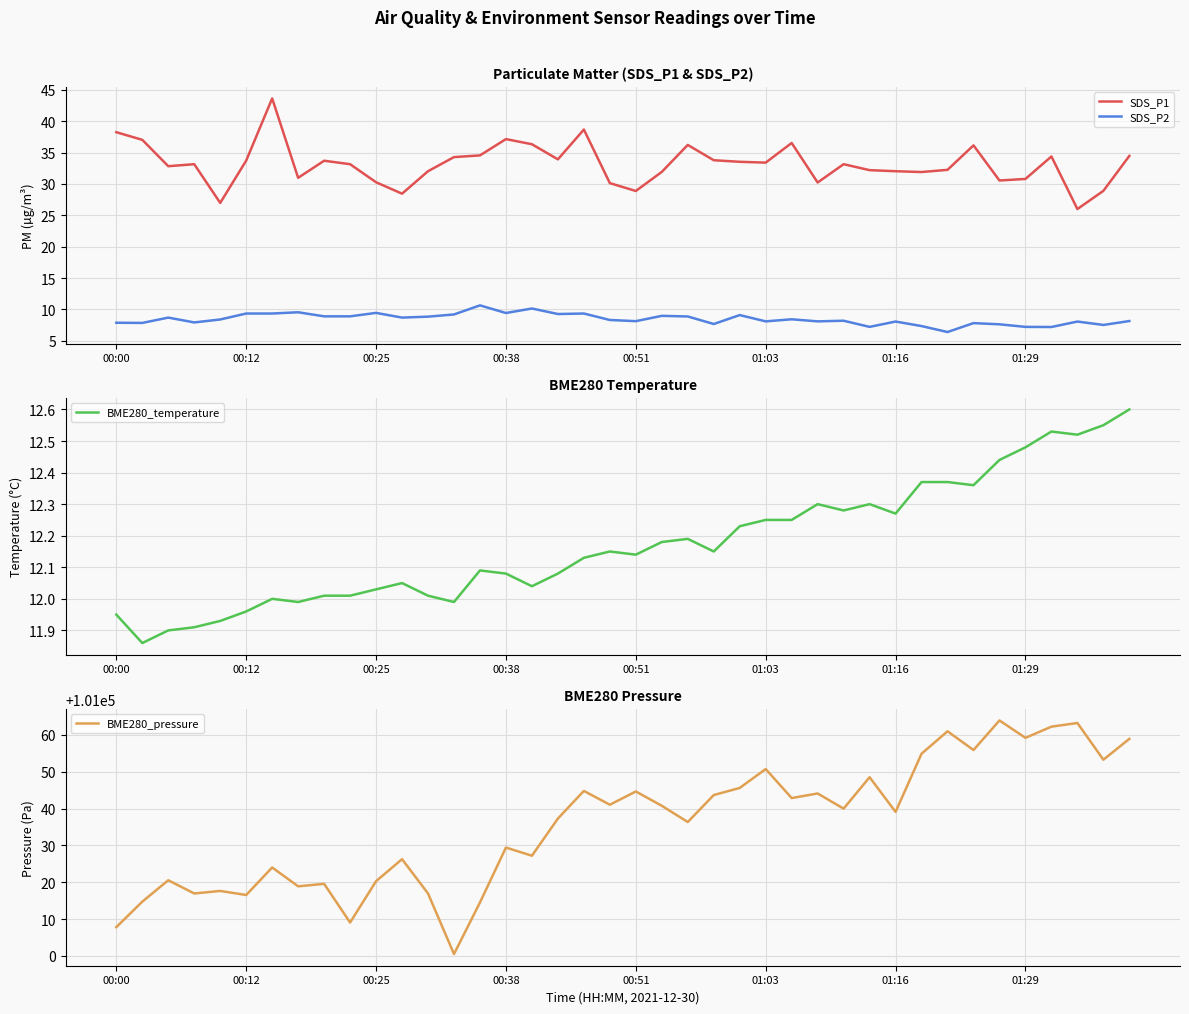

What are all the series names shown in the legend?

SDS_P1, SDS_P2, BME280_temperature, BME280_pressure